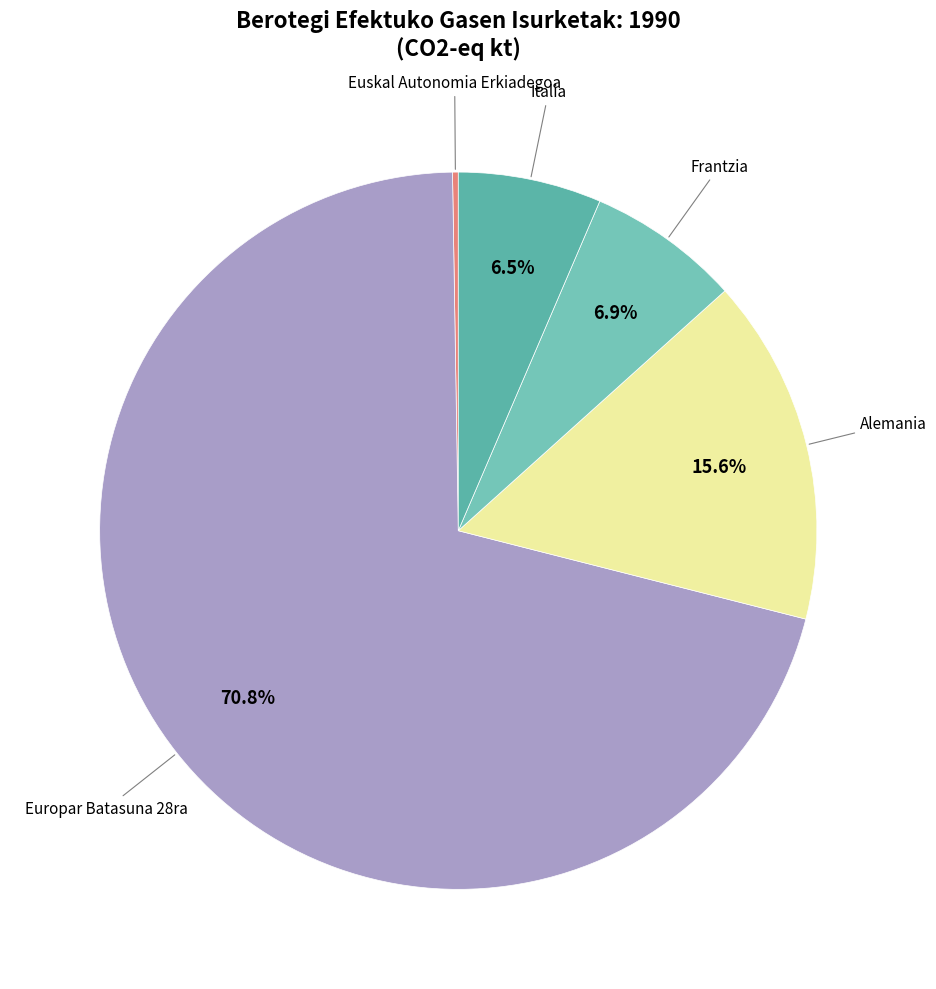

Rank the categories by value from highest to lowest.

Europar Batasuna 28ra, Alemania, Frantzia, Italia, Euskal Autonomia Erkiadegoa